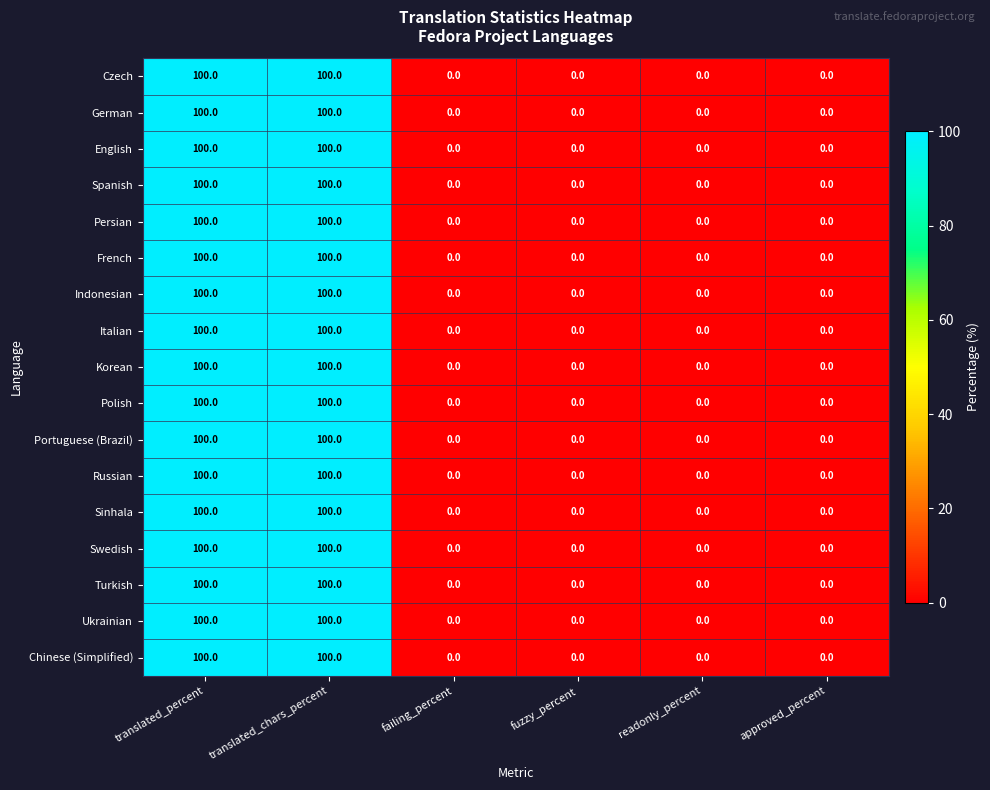

What is the sum of the Ukrainian values at translated_percent and readonly_percent?

100